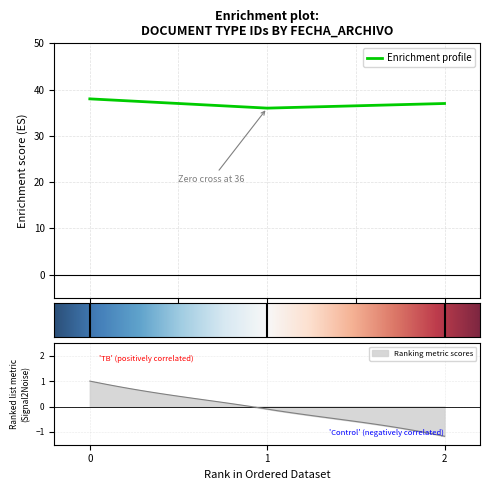

What is the highest value of the Enrichment profile series?

38